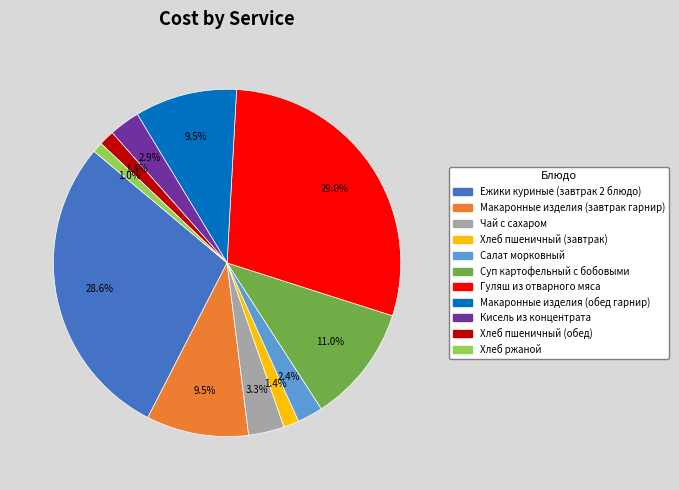

Is there any slice that represents more than half of the pie?

No